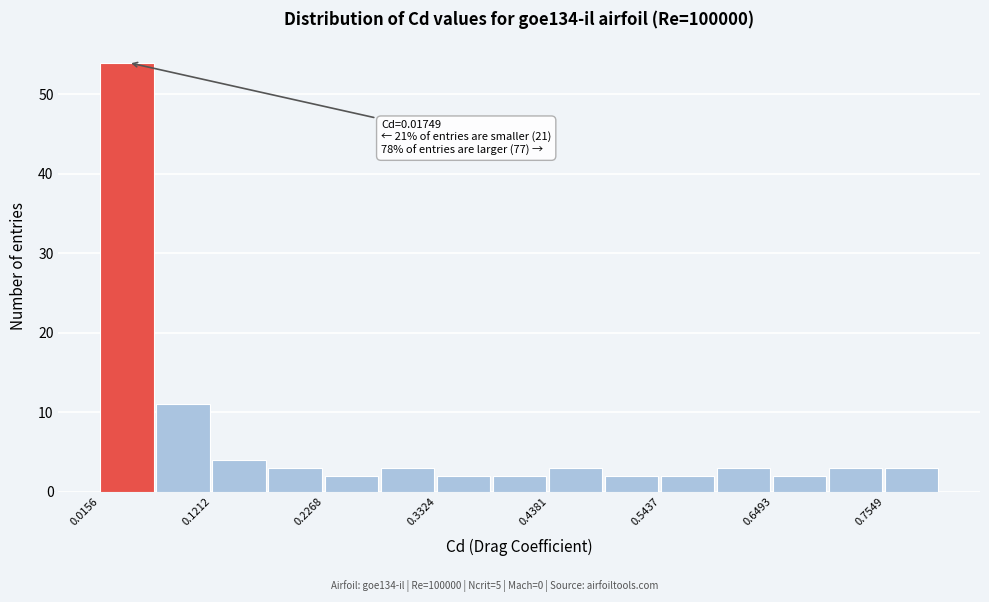

Around what value on the x-axis is the tallest bar? Give the approximate position of its centre, as read against the axis.

0.04